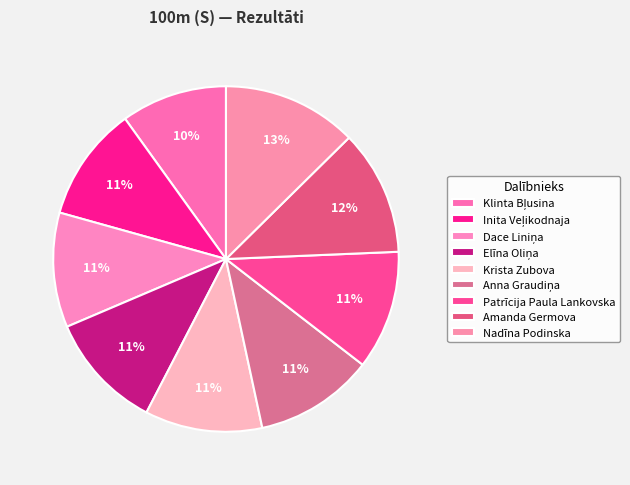

Which slice is the smallest?

Klinta Bļusina